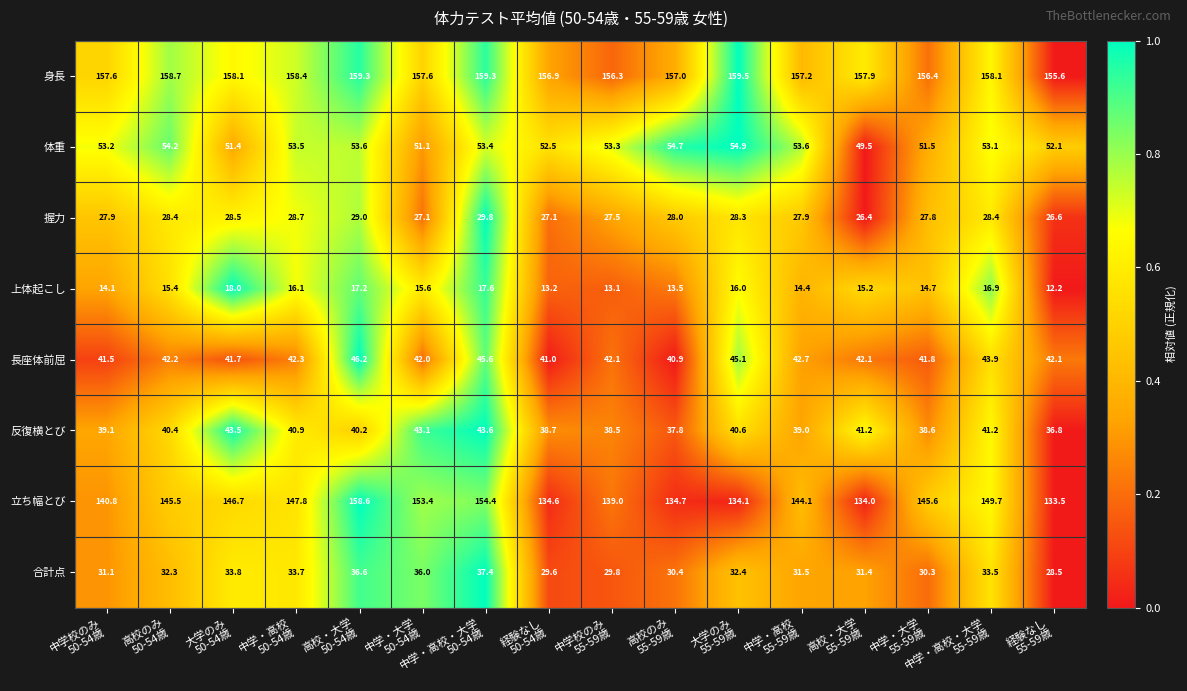

Between 高校のみ
55-59歳 and 中学・高校
55-59歳, which series saw the biggest shift?

立ち幅とび